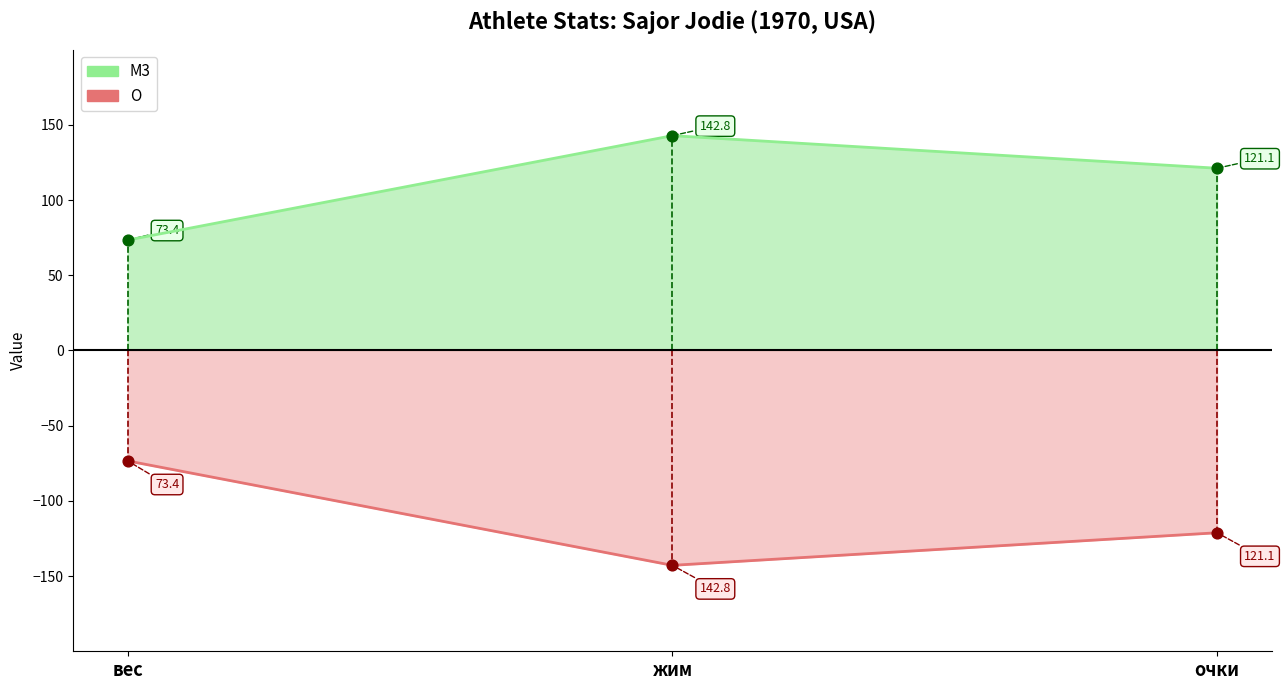

Is the value of M3 at очки greater than the value of O at вес?

Yes